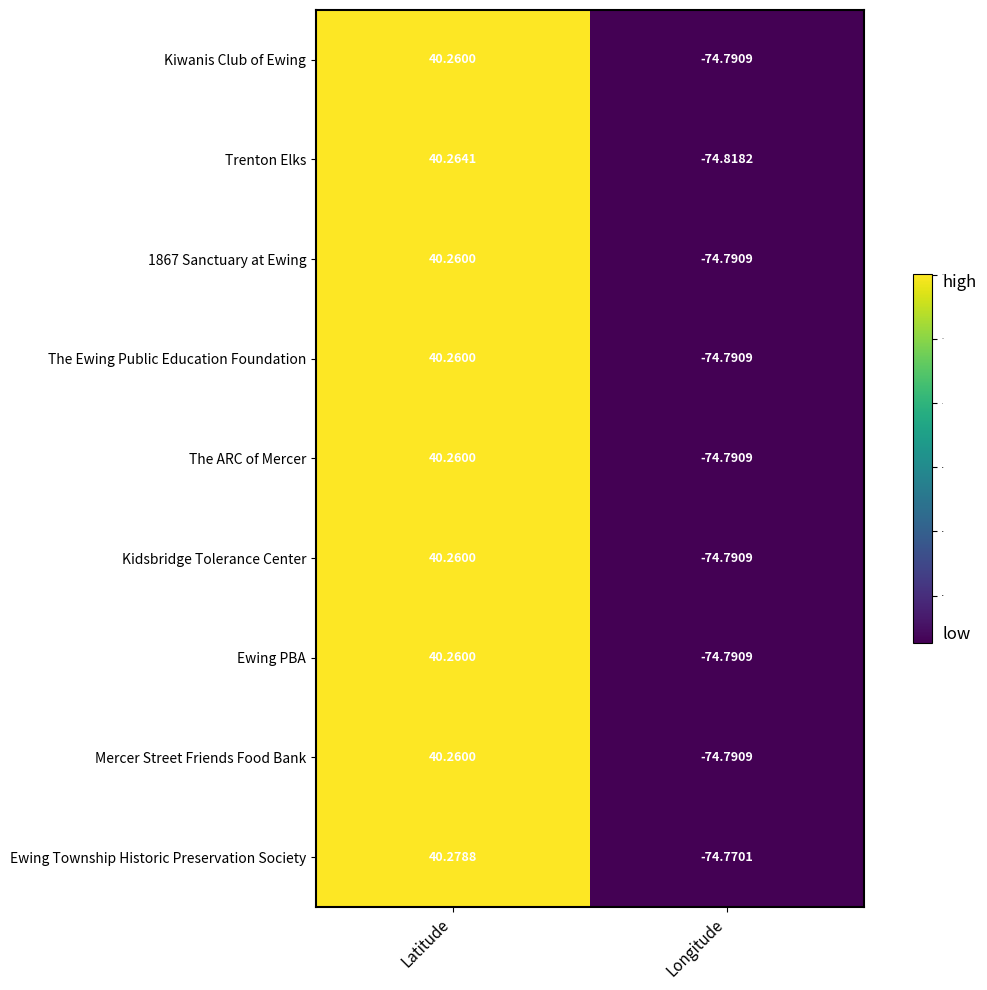

At which label does The Ewing Public Education Foundation first exceed 40?

Latitude